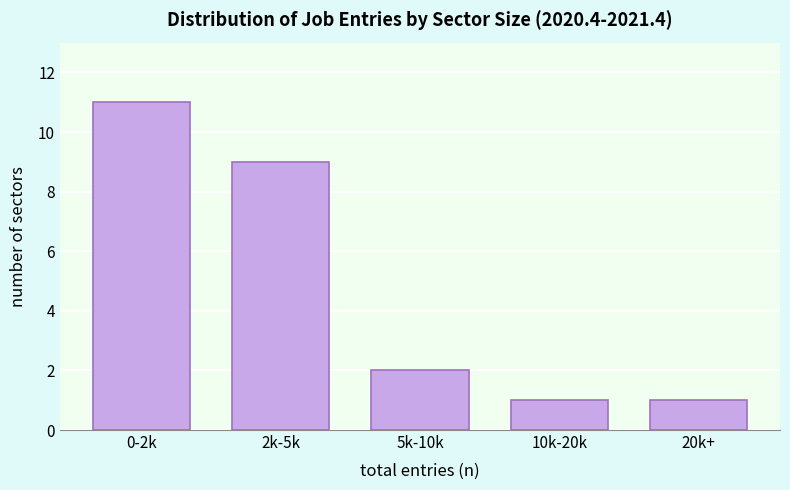

Reading right to left, extract all data points from this chart.

1	1	2	9	11